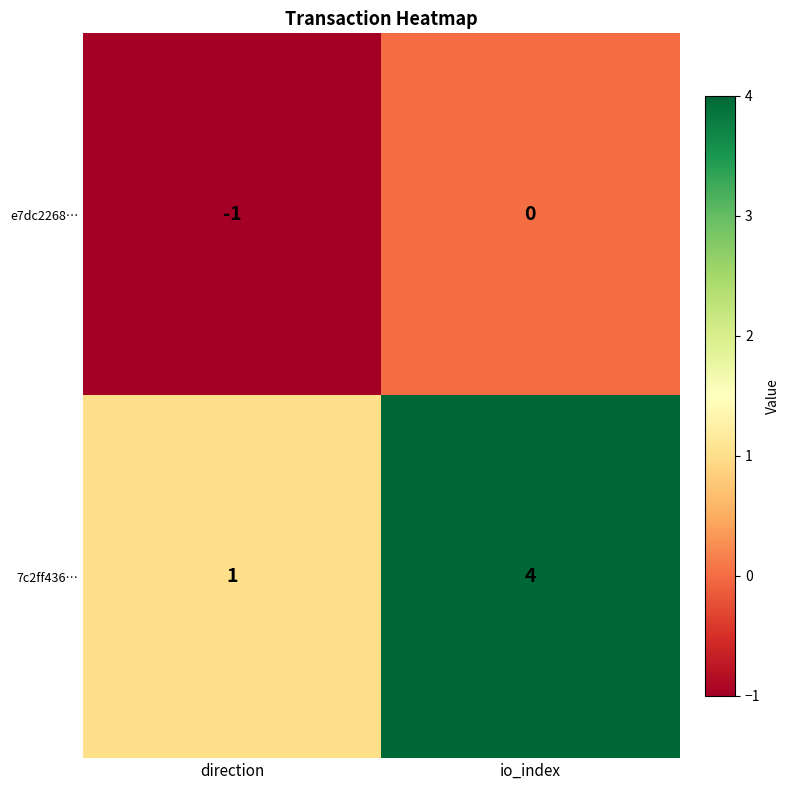

Rank the series at io_index from highest to lowest value.

7c2ff436…, e7dc2268…